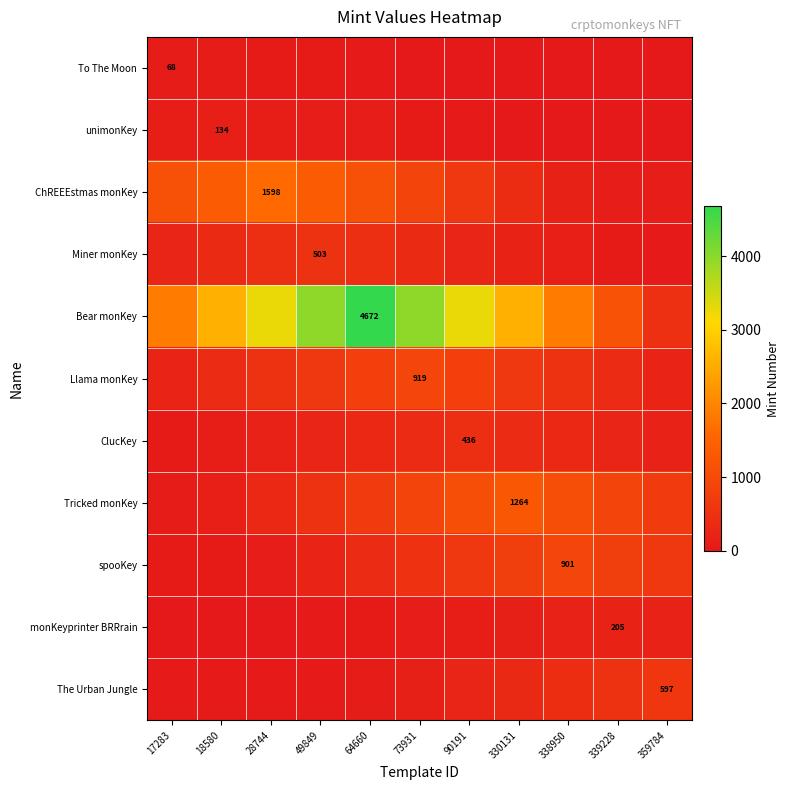

Is it true that Bear monKey equals 1868.8 at 17283?

True